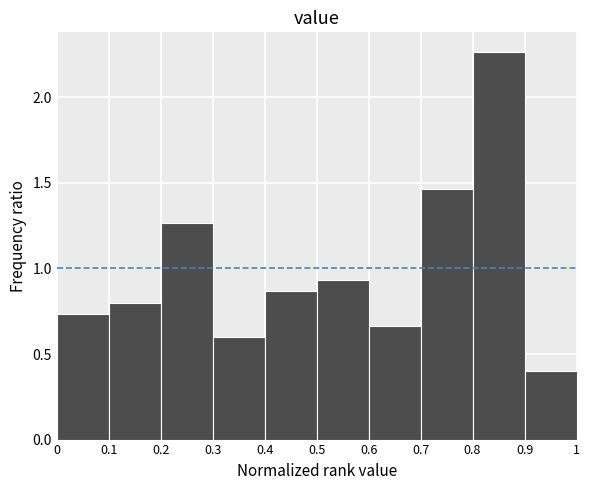

Which range on the x-axis has the tallest bar?

0.8 to 0.9